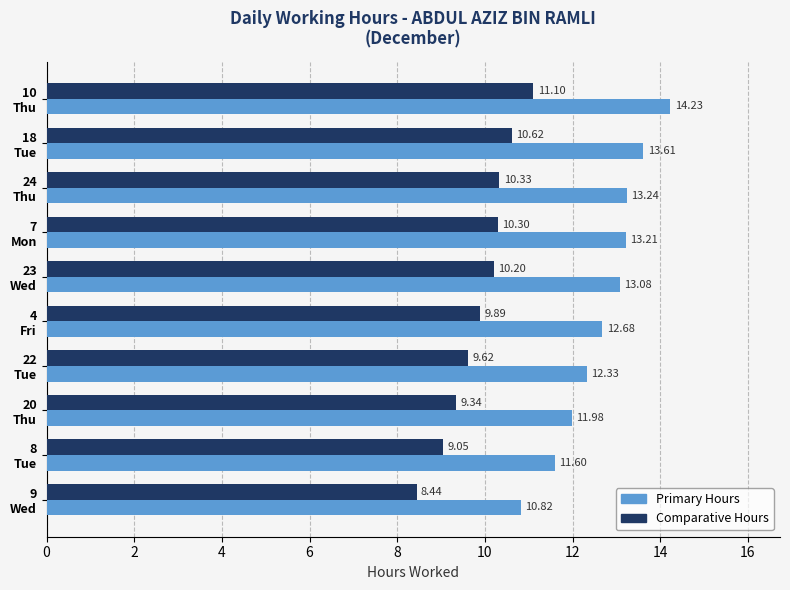

Which series has the largest range (max minus min)?

Primary Hours